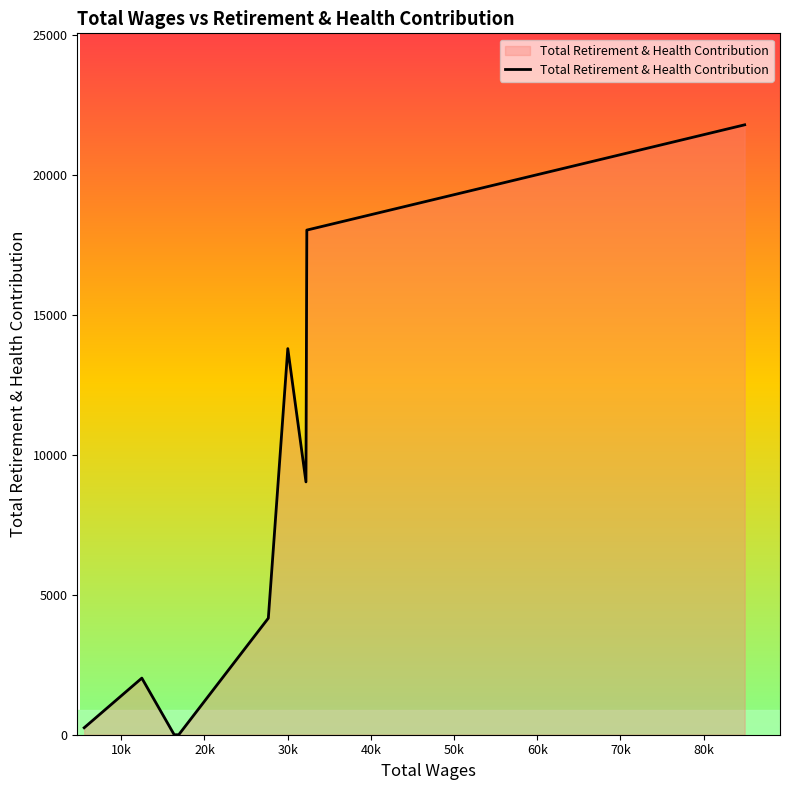

What is the greatest value displayed?

21784